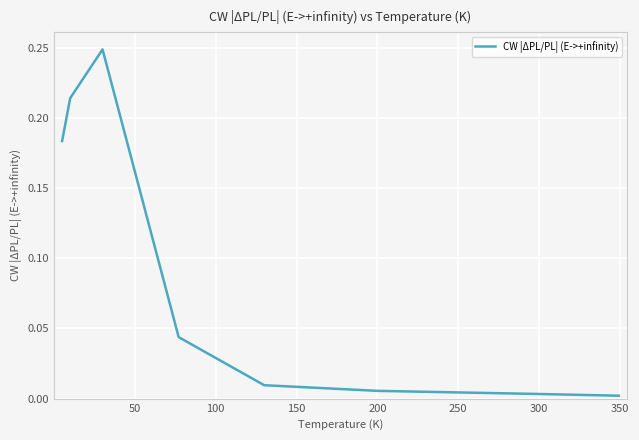

Does the chart have visible grid lines?

Yes